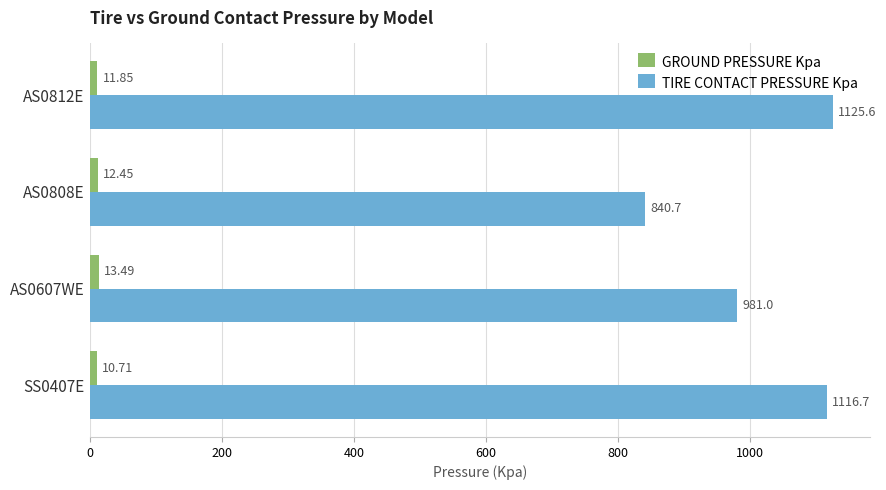

Which series changed the most between SS0407E and AS0808E?

TIRE CONTACT PRESSURE Kpa